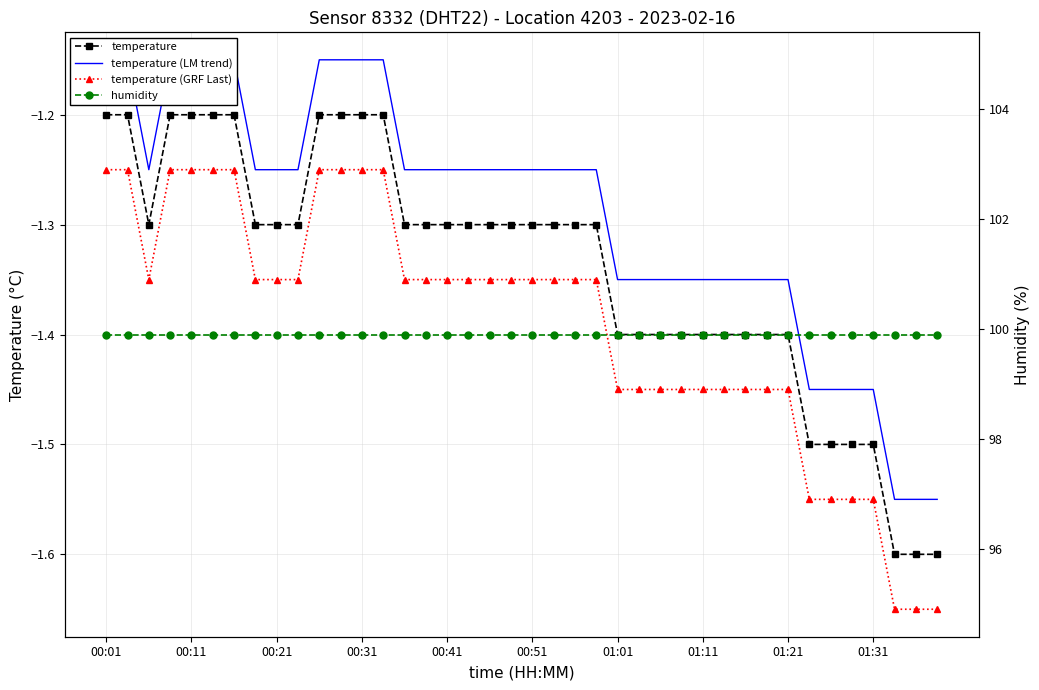

What is the value of the temperature (GRF Last) point at the 34th from the left?

-1.6